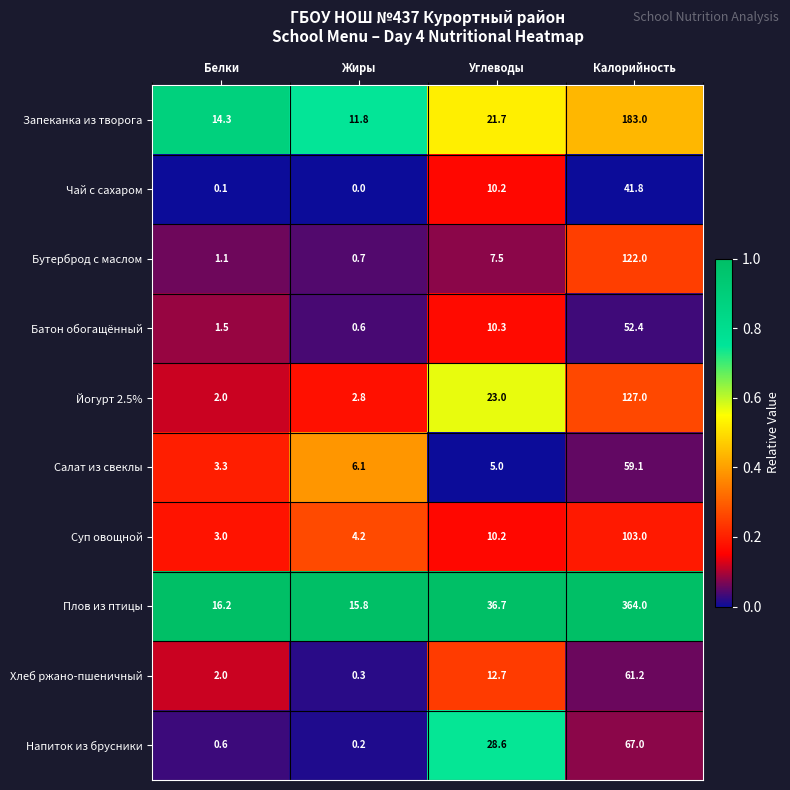

At which label is Запеканка из творога closest to 97?

Углеводы